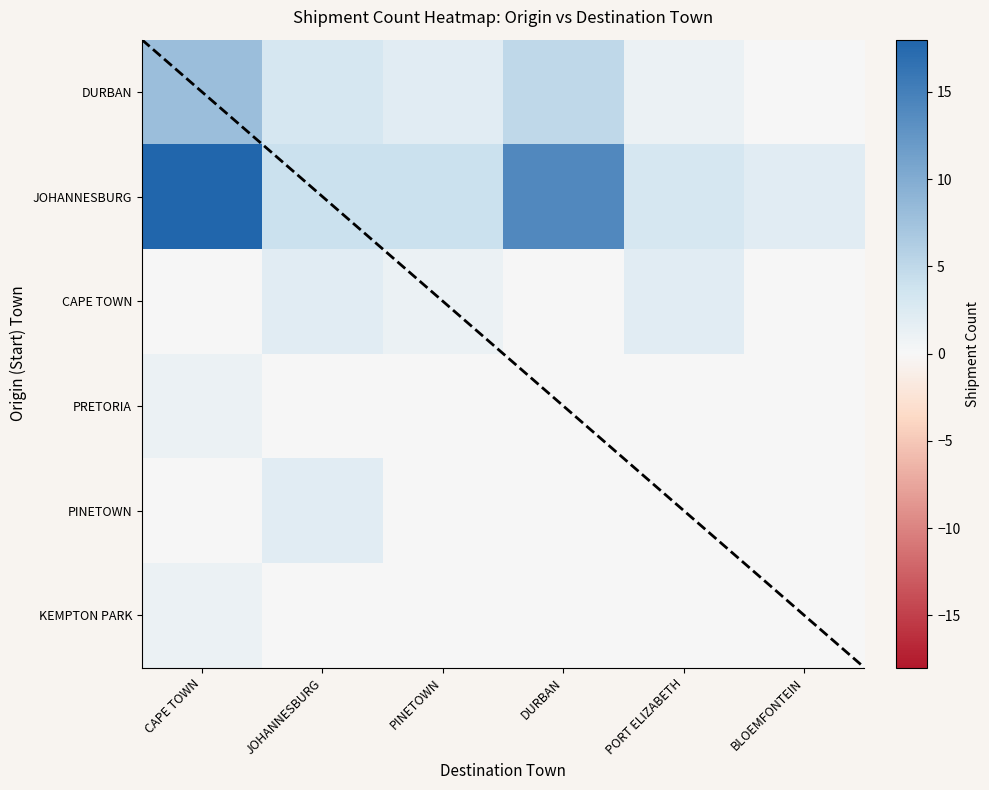

How many values in the CAPE TOWN series are below 1?

3